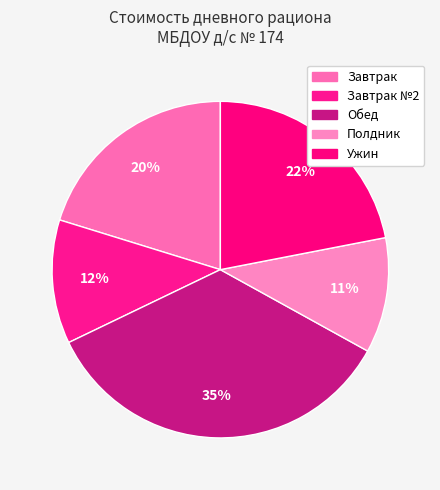

How many slices are in this pie chart?

5